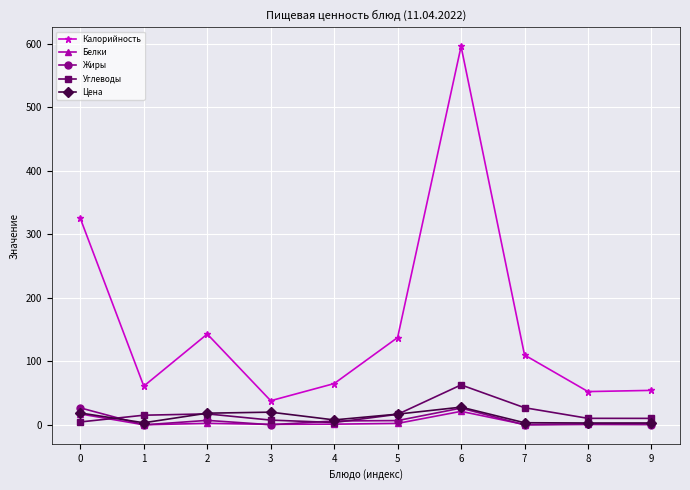

True or false: Жиры and Калорийность cross at least once.

False